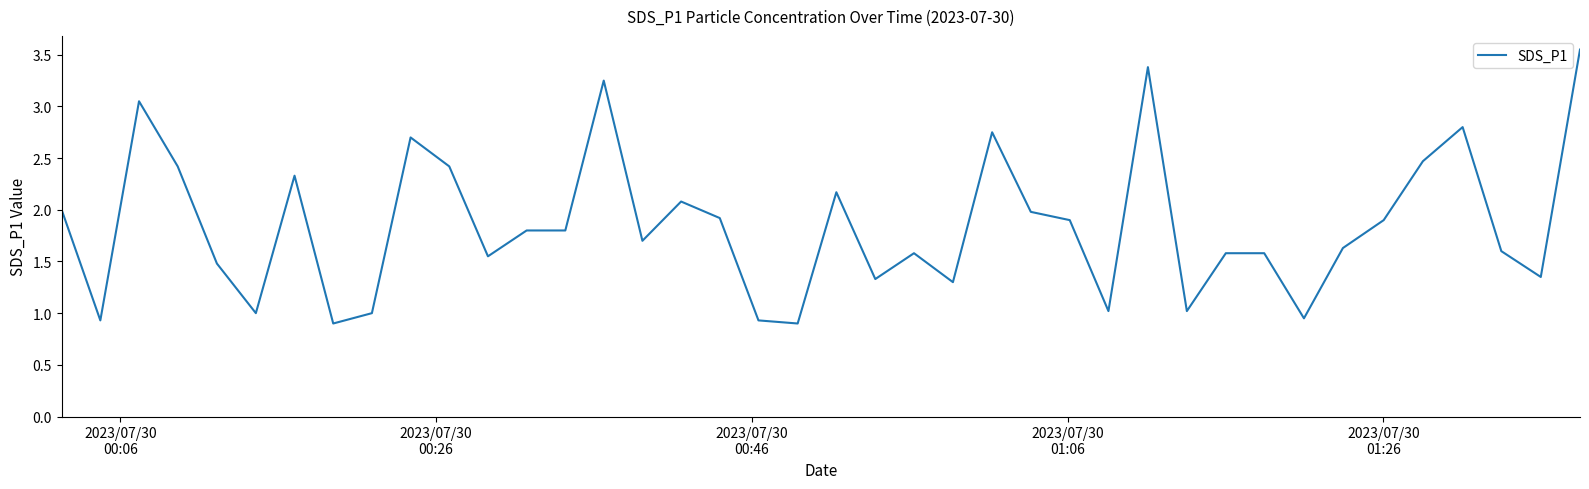

Reading left to right, list all the values displayed in this chart.

2.0	0.9	3.0	2.4	1.5	1.0	2.3	0.9	1.0	2.7	2.4	1.6	1.8	1.8	3.2	1.7	2.1	1.9	0.9	0.9	2.2	1.3	1.6	1.3	2.8	2.0	1.9	1.0	3.4	1.0	1.6	1.6	0.9	1.6	1.9	2.5	2.8	1.6	1.4	3.5